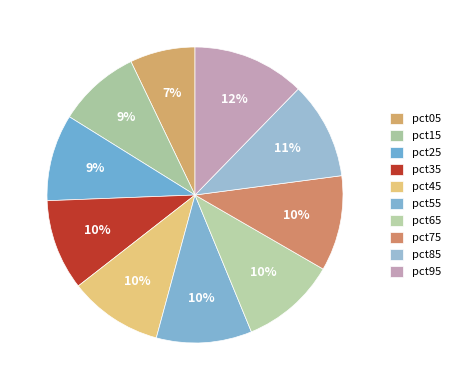

Combined, do pct35 and pct05 account for over 50%?

No